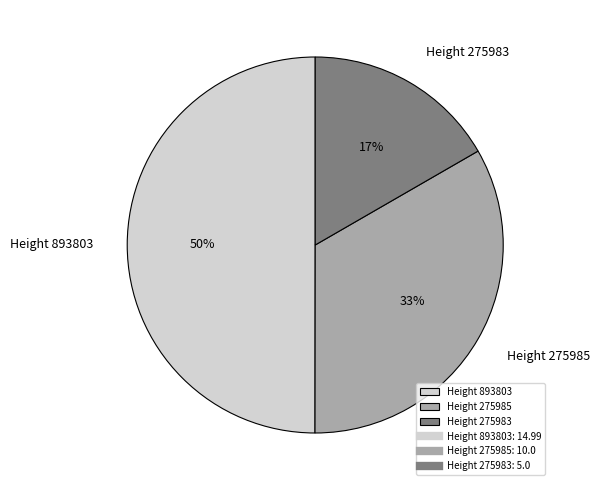

To the nearest percent, what is the difference between the Height 275983 and Height 893803 slice percentages?

33%